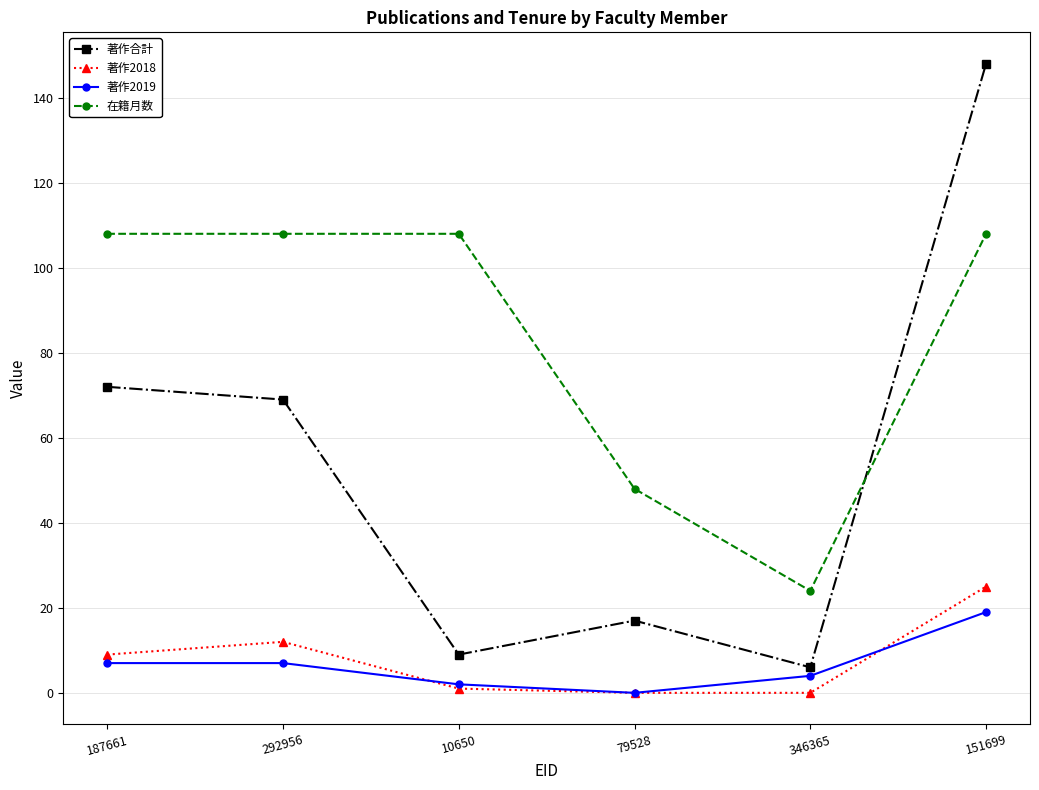

Reading right to left, list all the values displayed in this chart.

著作合計: 148	6	17	9	69	72
著作2018: 25	0	0	1	12	9
著作2019: 19	4	0	2	7	7
在籍月数: 108	24	48	108	108	108